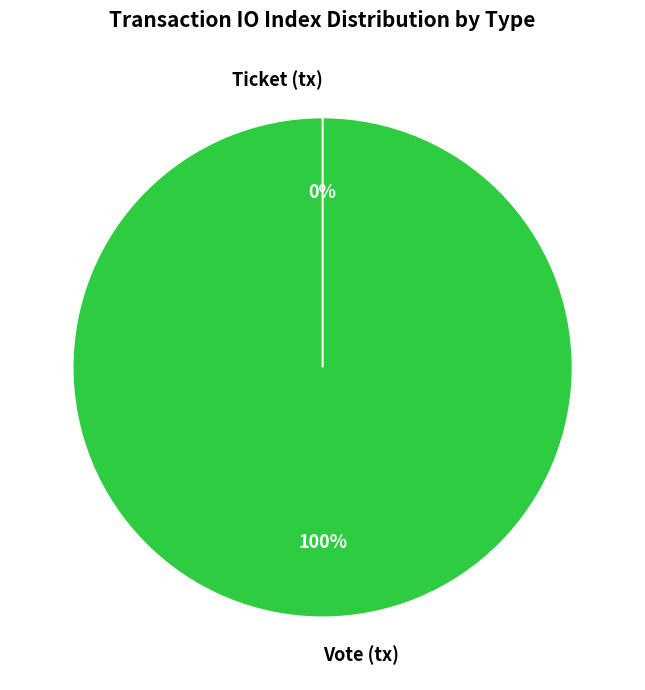

True or false: Vote (tx) accounts for 99% of the total.

False